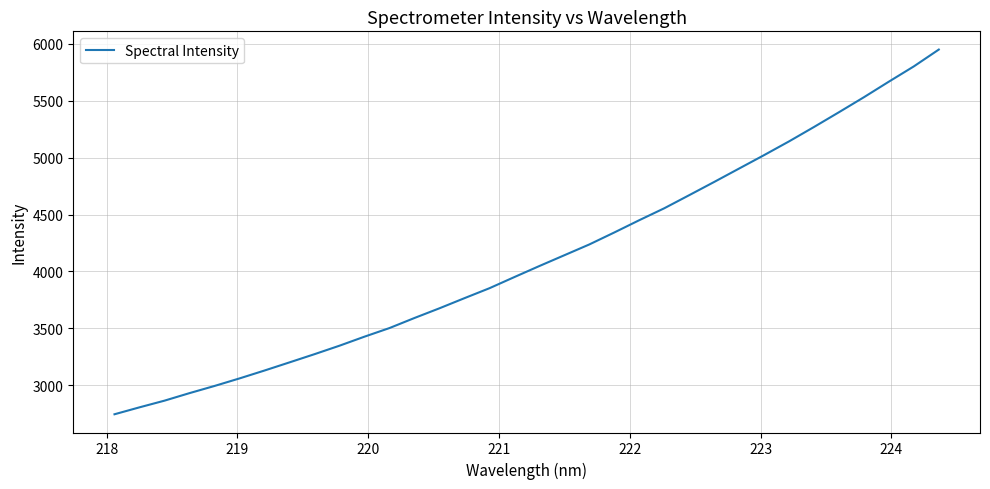

What is the minimum value shown in the chart?

2744.3